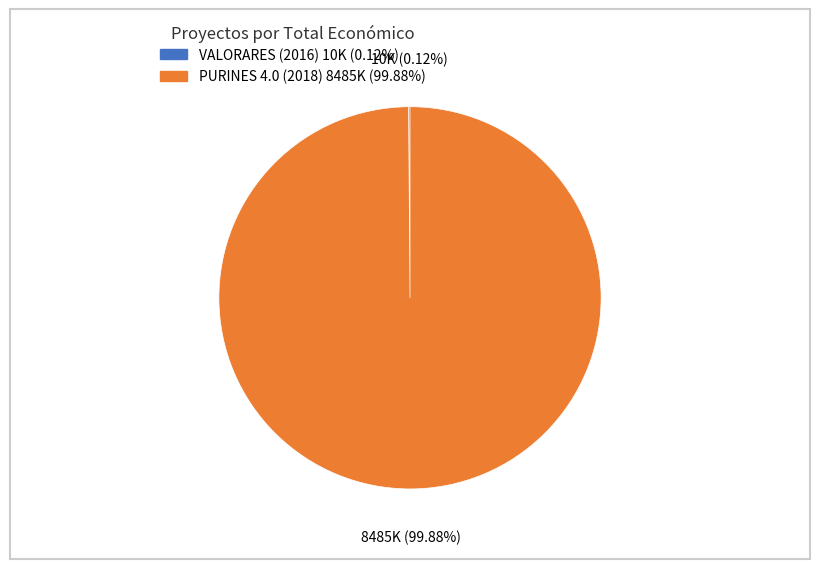

Which category has the biggest portion of the pie?

PURINES 4.0 (2018)